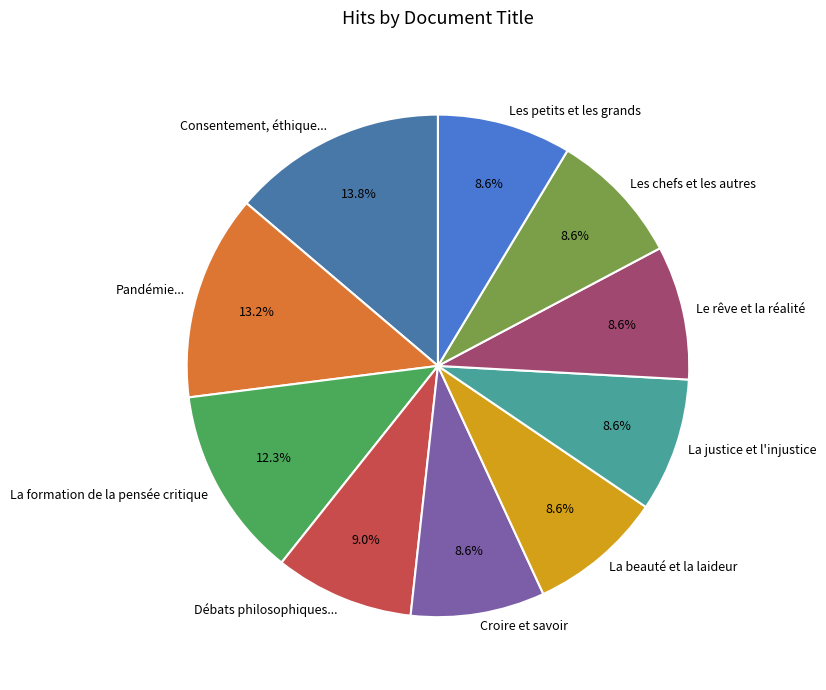

Approximately how many times larger is the value at Consentement, éthique... compared to La justice et l'injustice?

1.6